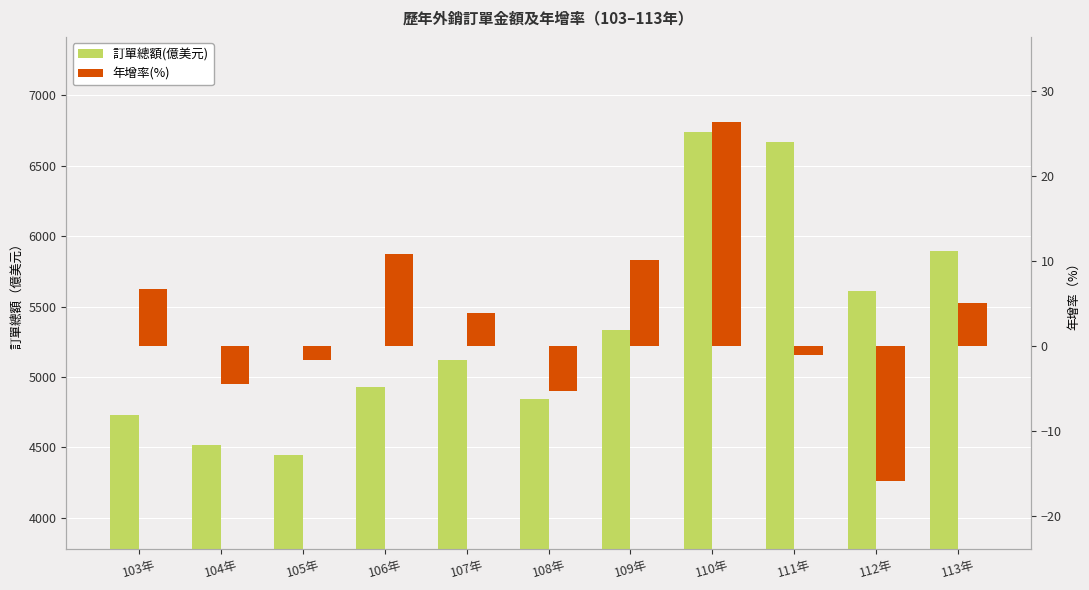

True or false: 訂單總額(億美元) has a value of 9923.0 at 110年.

False